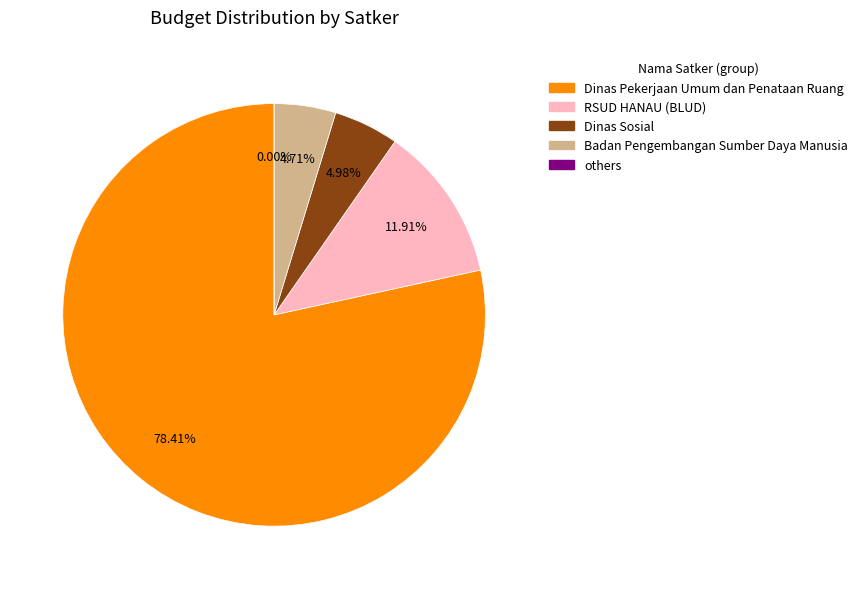

What is the change in value from Dinas Sosial to Dinas Pekerjaan Umum dan Penataan Ruang?

+792071000